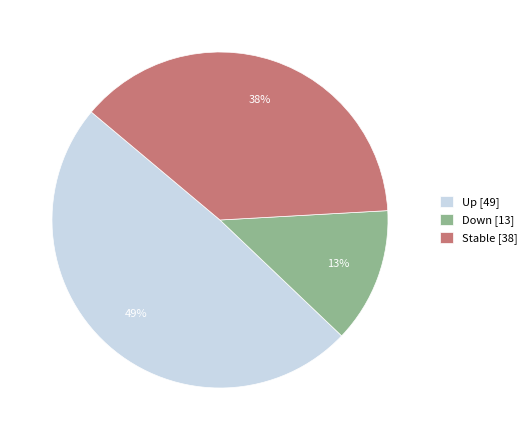

Do Up [49] and Stable [38] together represent more than half of the pie?

Yes